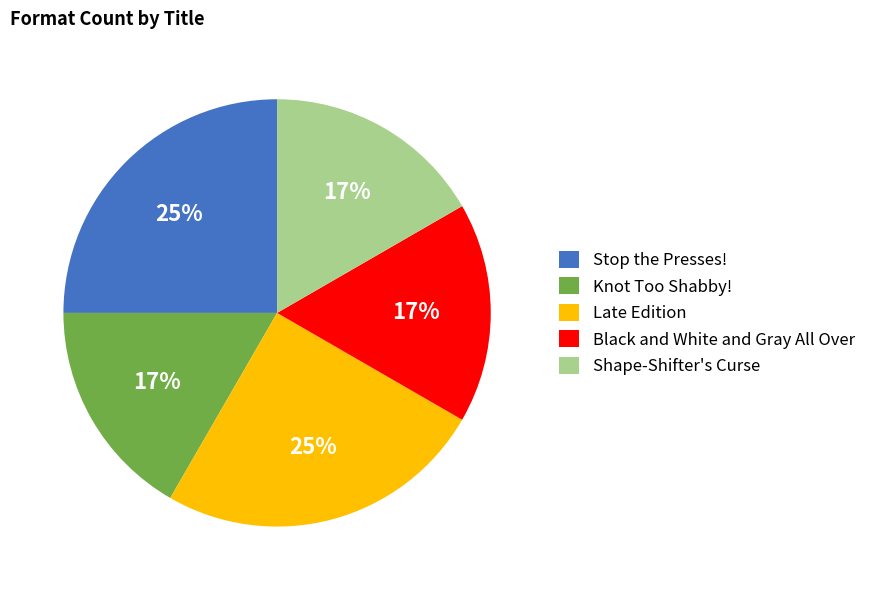

Combined, do Shape-Shifter's Curse and Black and White and Gray All Over account for over 50%?

No